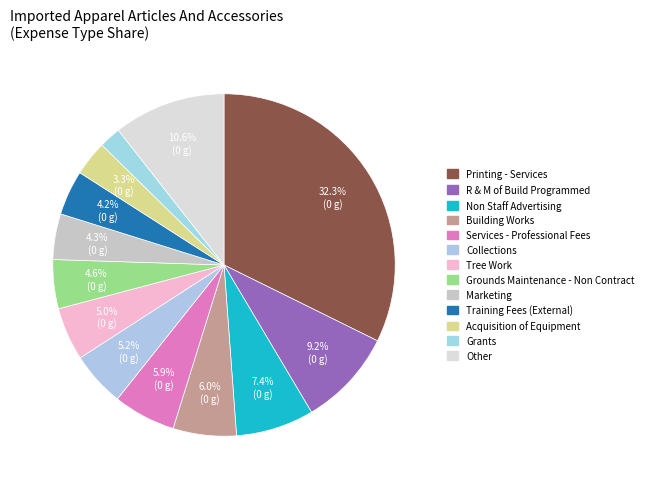

Count the number of slices in the pie.

13